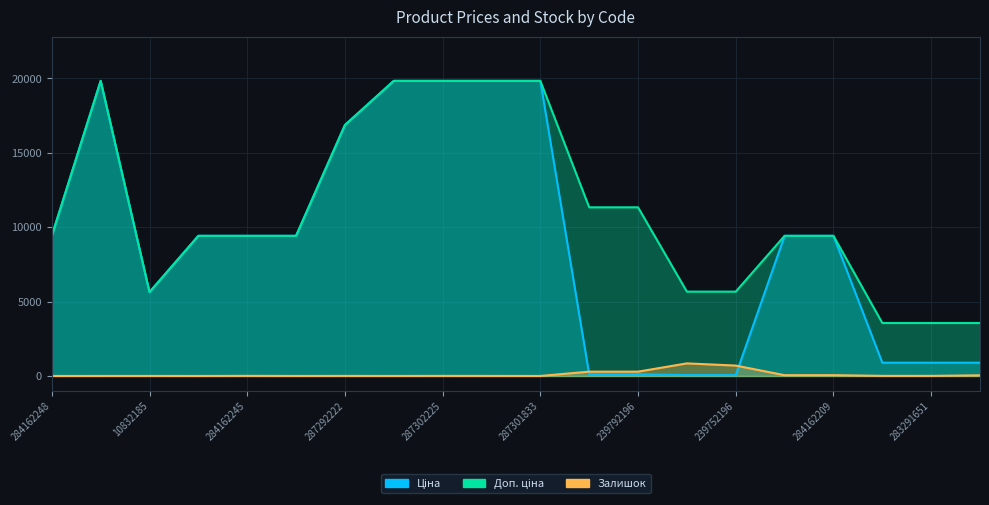

What is the label of the 5th point from the right?

284162210